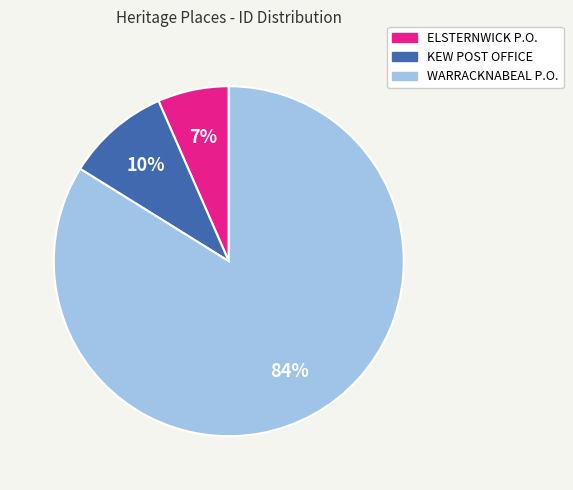

Combined, do KEW POST OFFICE and ELSTERNWICK P.O. account for over 50%?

No